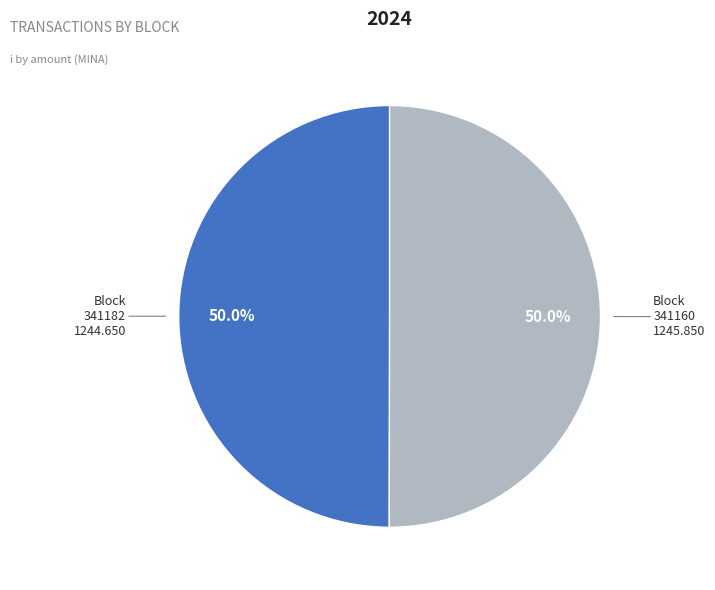

Count the number of slices in the pie.

2